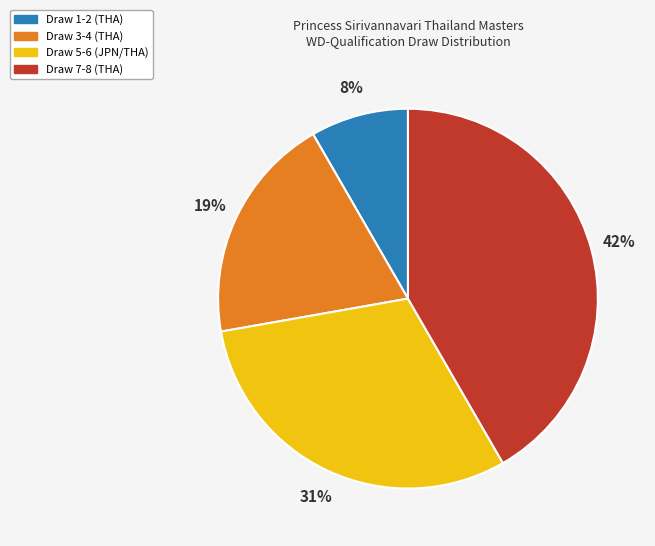

To the nearest percent, what is the average slice percentage?

25%